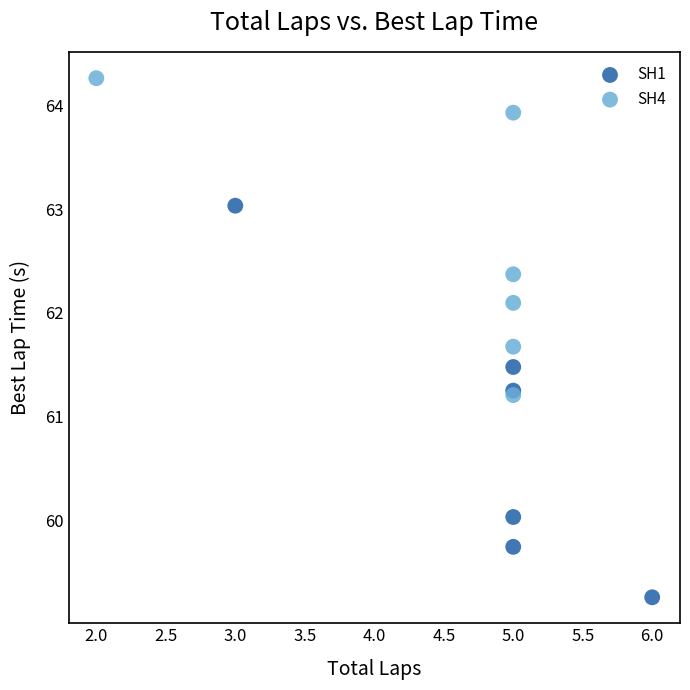

Which series has the largest Y range (max minus min)?

SH1